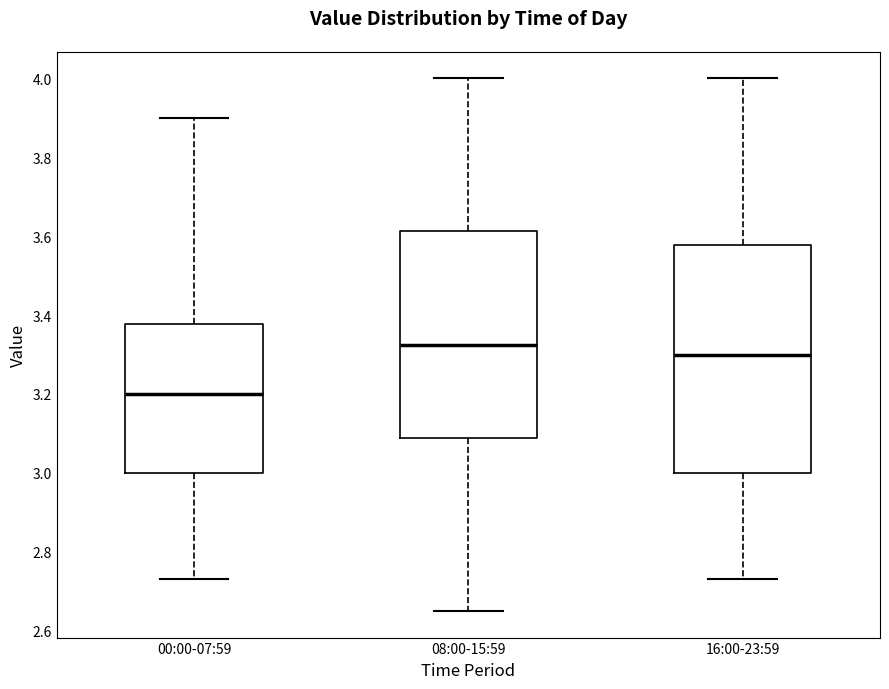

Reading left to right, transcribe this box plot: for each box, give where its median line is, the range the box spans, and where its two whiskers end, as read against the y-axis. The values are not printed on the chart, so give them approximately, as read against the axis.

00:00-07:59: median 3.20, box 3.00 to 3.38, whiskers 2.74 to 3.90
08:00-15:59: median 3.32, box 3.08 to 3.62, whiskers 2.66 to 4.00
16:00-23:59: median 3.30, box 3.00 to 3.58, whiskers 2.74 to 4.00